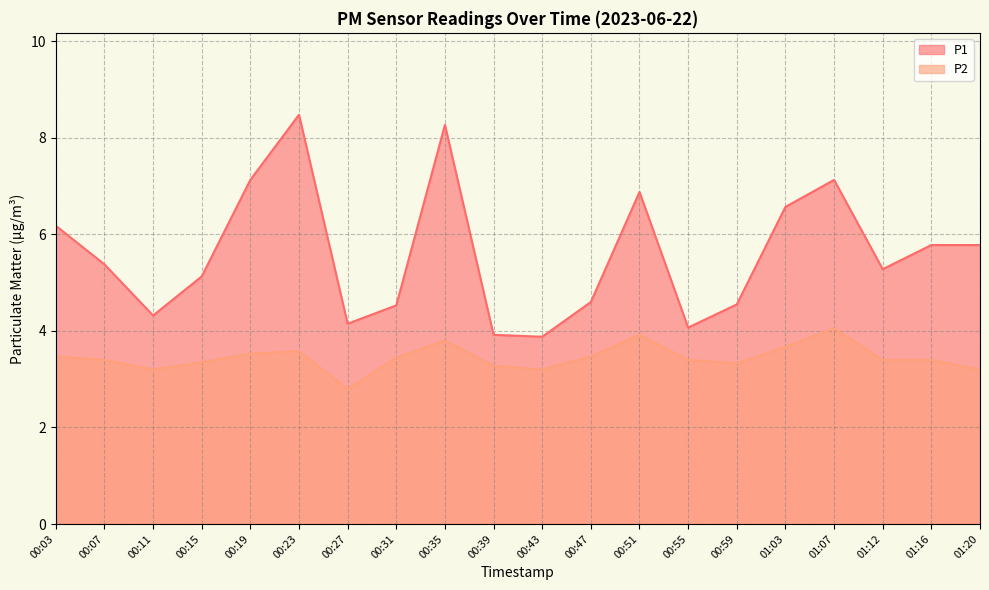

What is the minimum value shown in the chart?

2.8